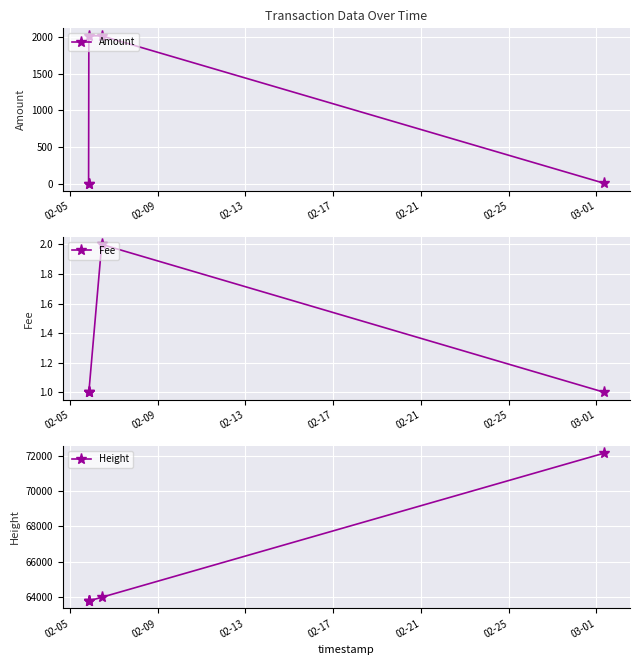

What is the value of the Fee point at the 5th from the left?

1